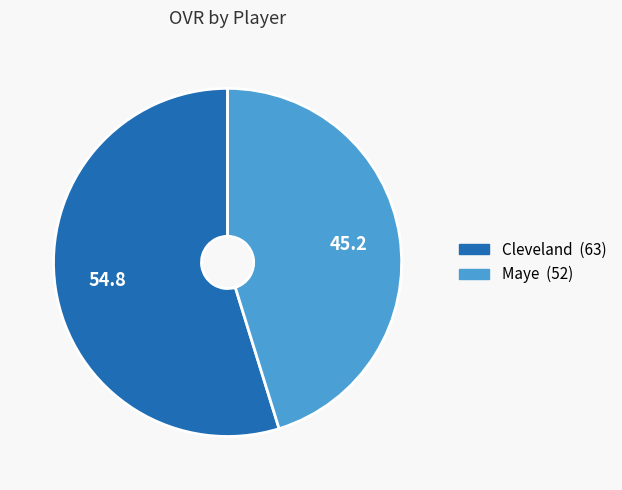

What is the smallest slice in the pie chart?

Maye